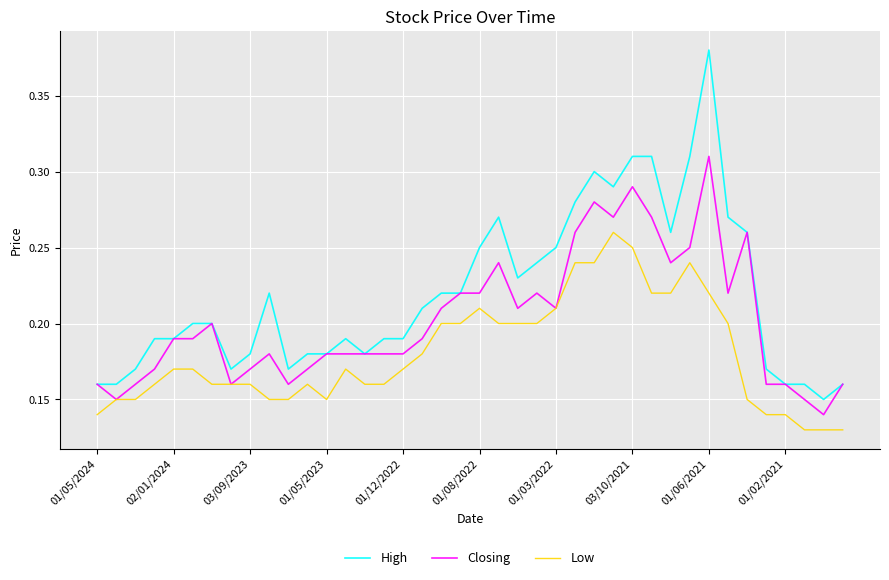

True or false: High and Low cross at least once.

False